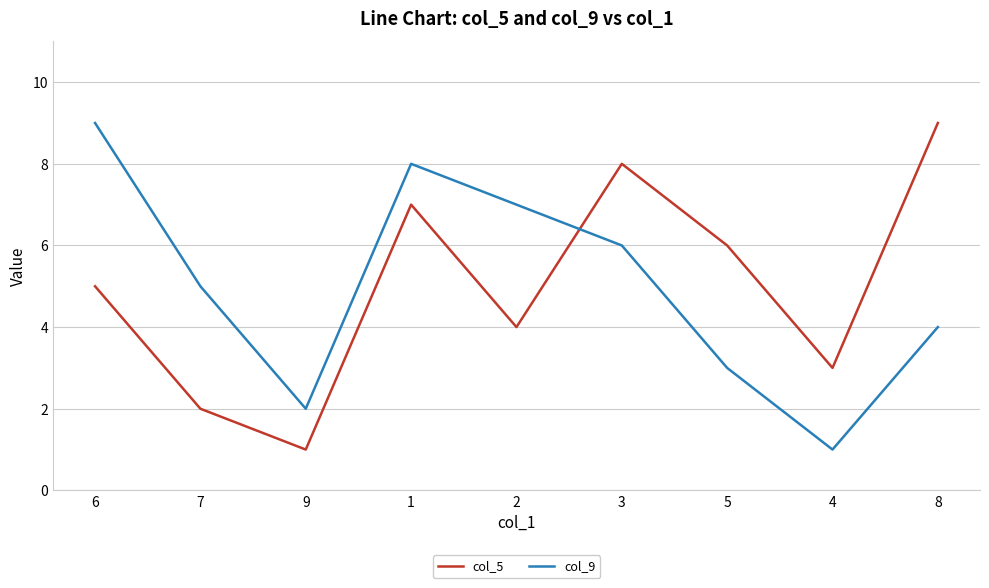

What is the greatest value displayed?

9